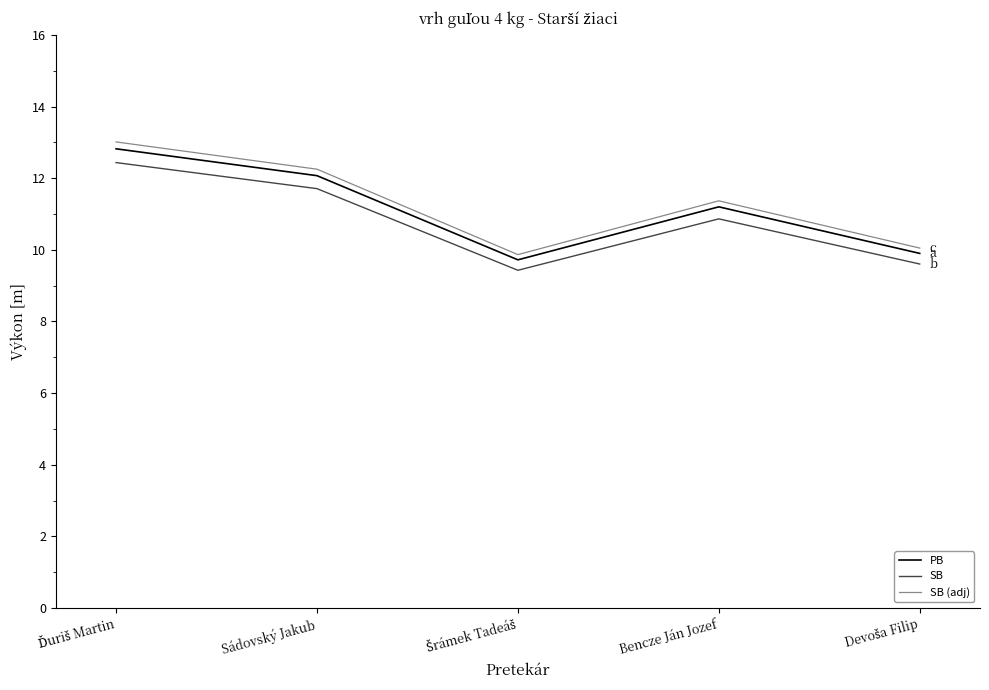

Does the chart have visible grid lines?

No